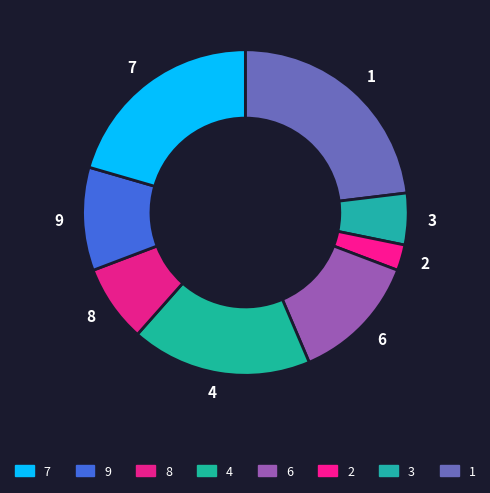

How many slices are in this pie chart?

8